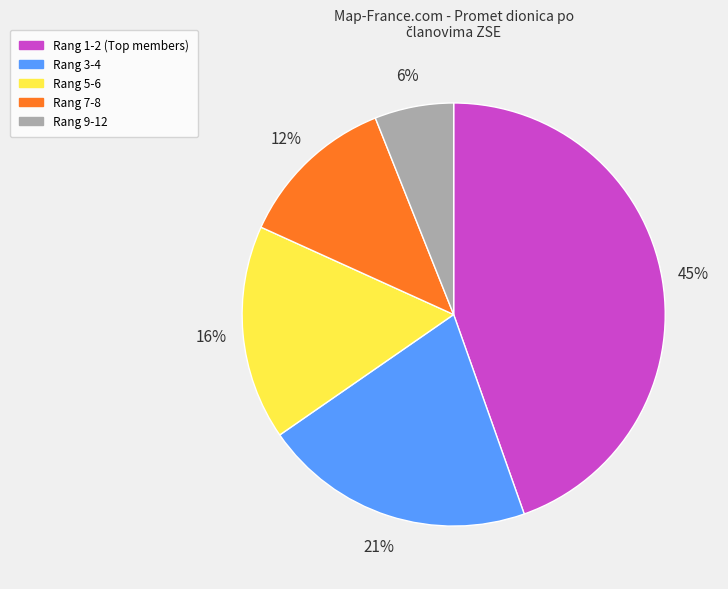

True or false: Rang 3-4 accounts for 21% of the total.

True